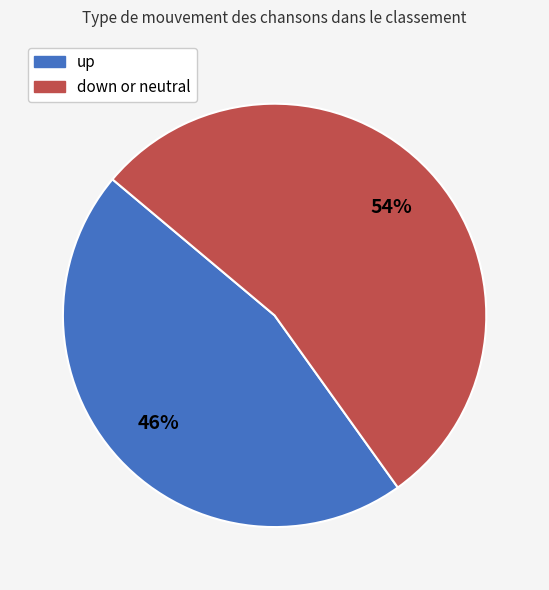

To the nearest percent, what is the difference between the largest and smallest slice percentages?

8%